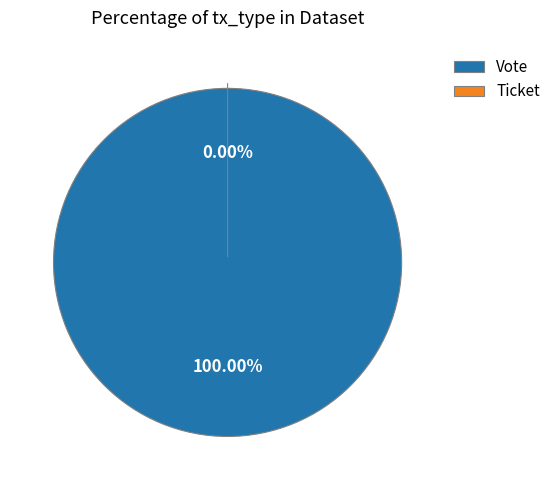

Which category accounts for the majority?

Vote